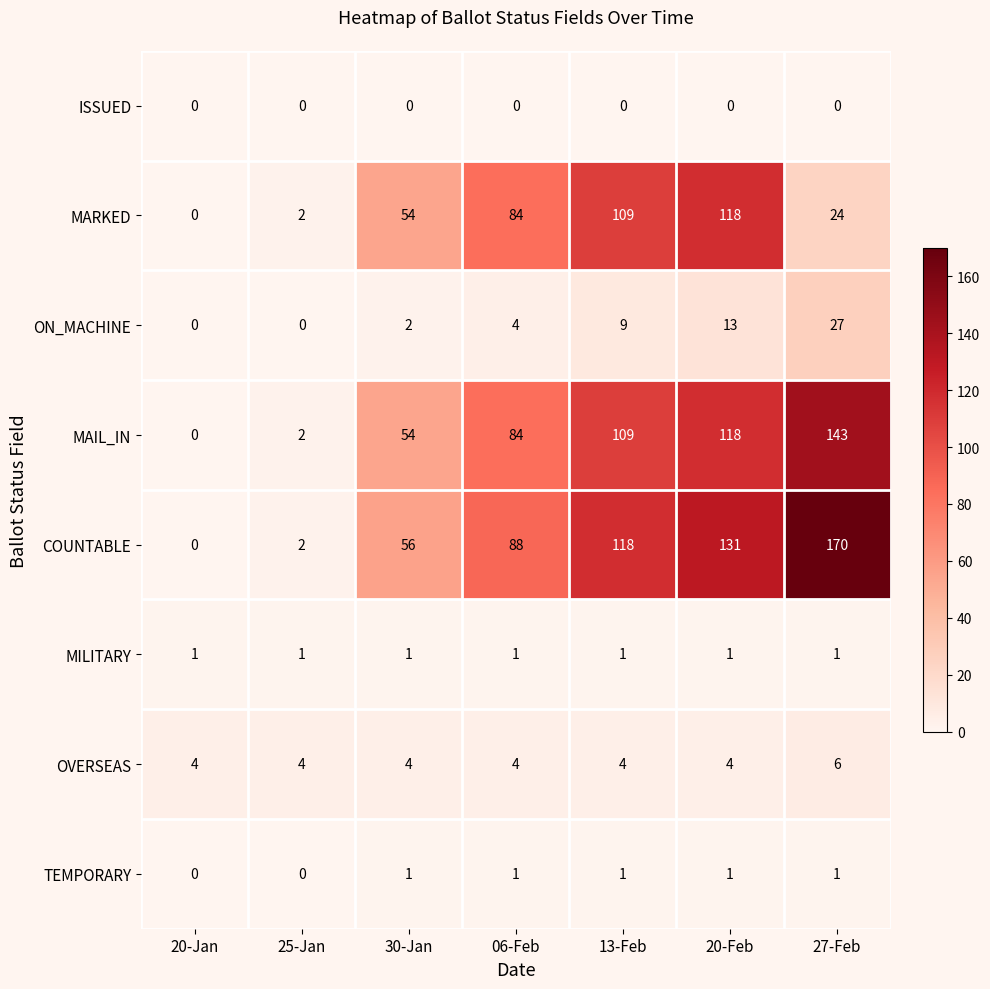

Which series has the largest total across all categories?

COUNTABLE